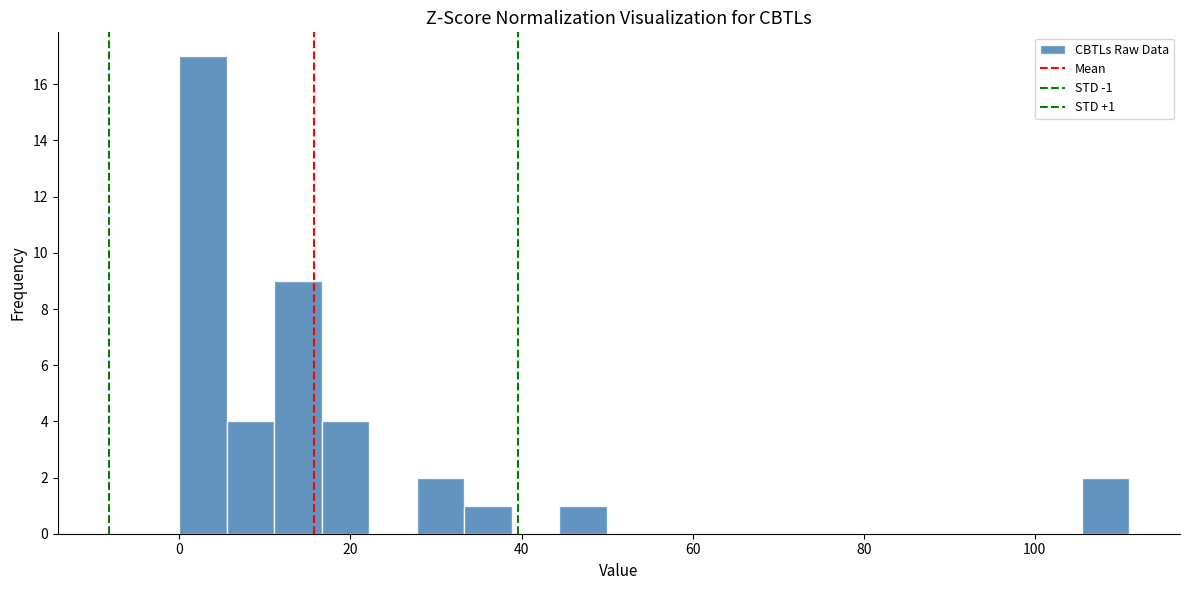

Read against the x-axis, roughly where is the centre of the tallest bar?

2